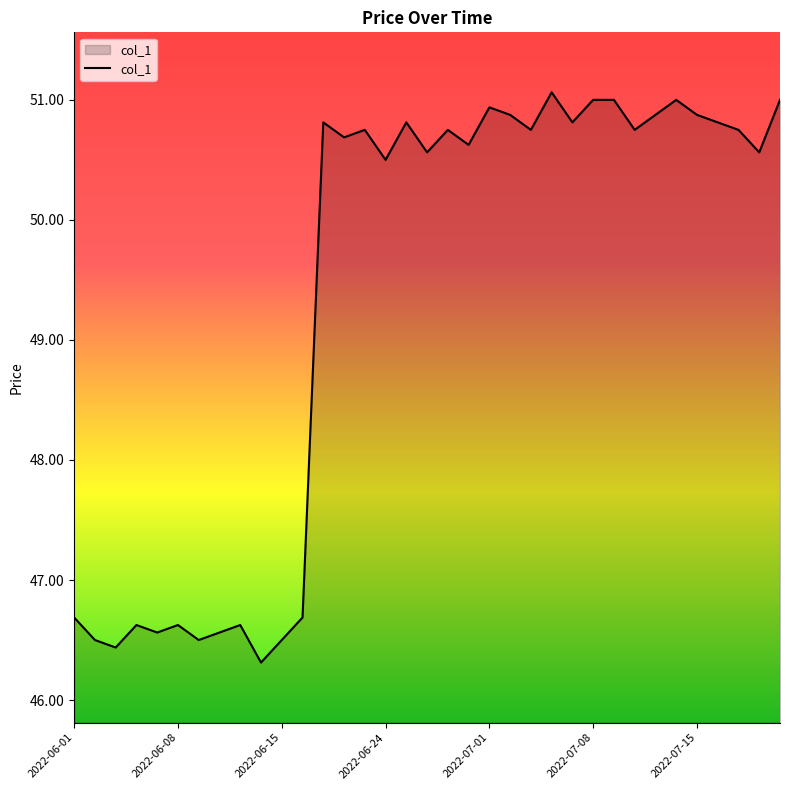

What is the smallest value displayed?

46.3